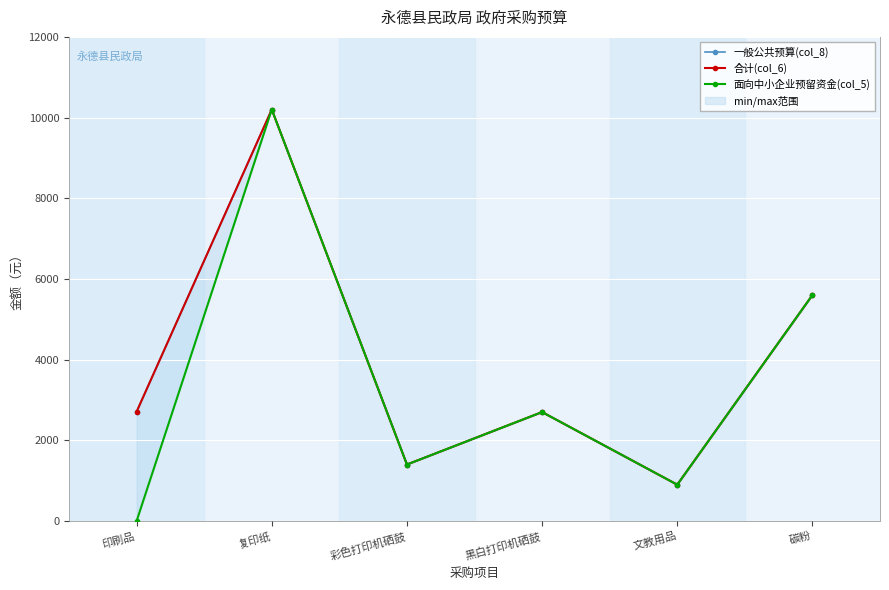

What is the difference between the maximum and minimum values in the 面向中小企业预留资金(col_5) series?

10200